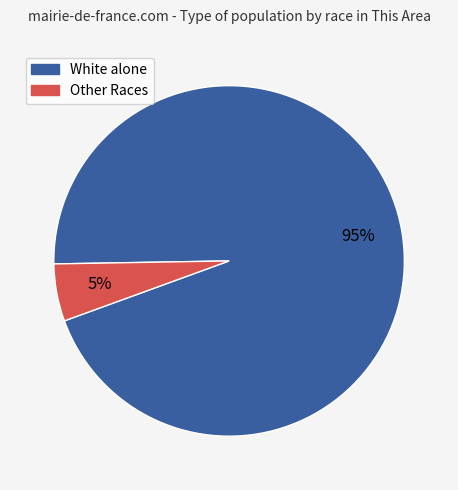

Does any single category account for the majority?

Yes